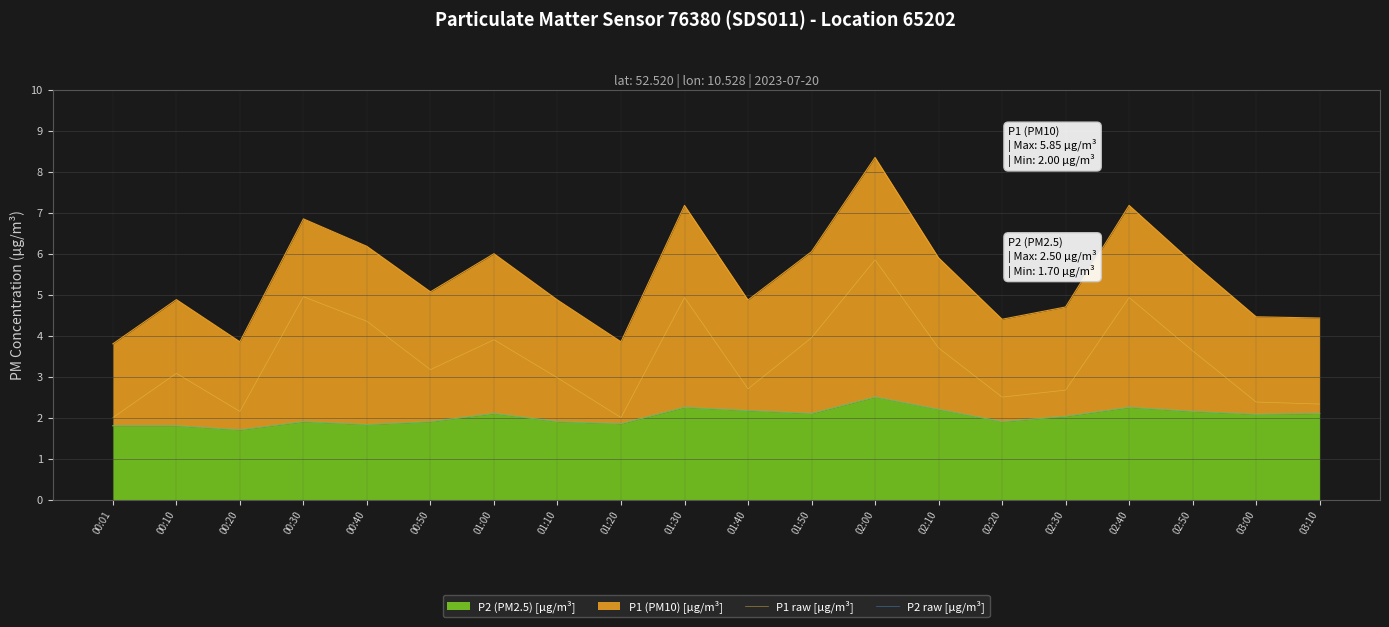

True or false: P2 raw [µg/m³] and P1 raw [µg/m³] intersect in this chart.

False